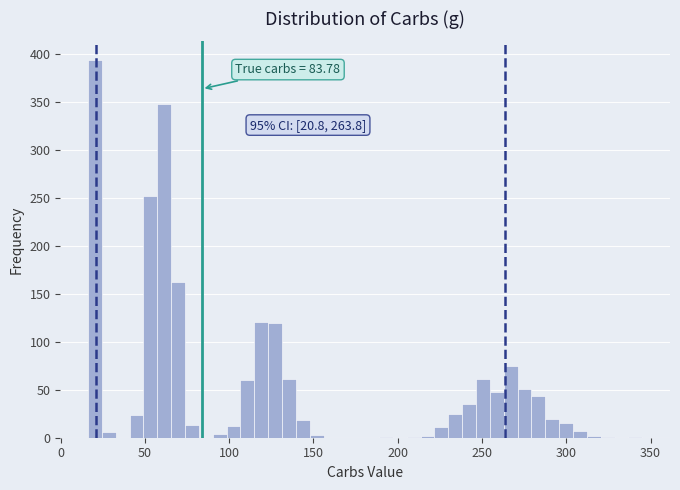

Around what value on the x-axis is the tallest bar? Give the approximate position of its centre, as read against the axis.

20